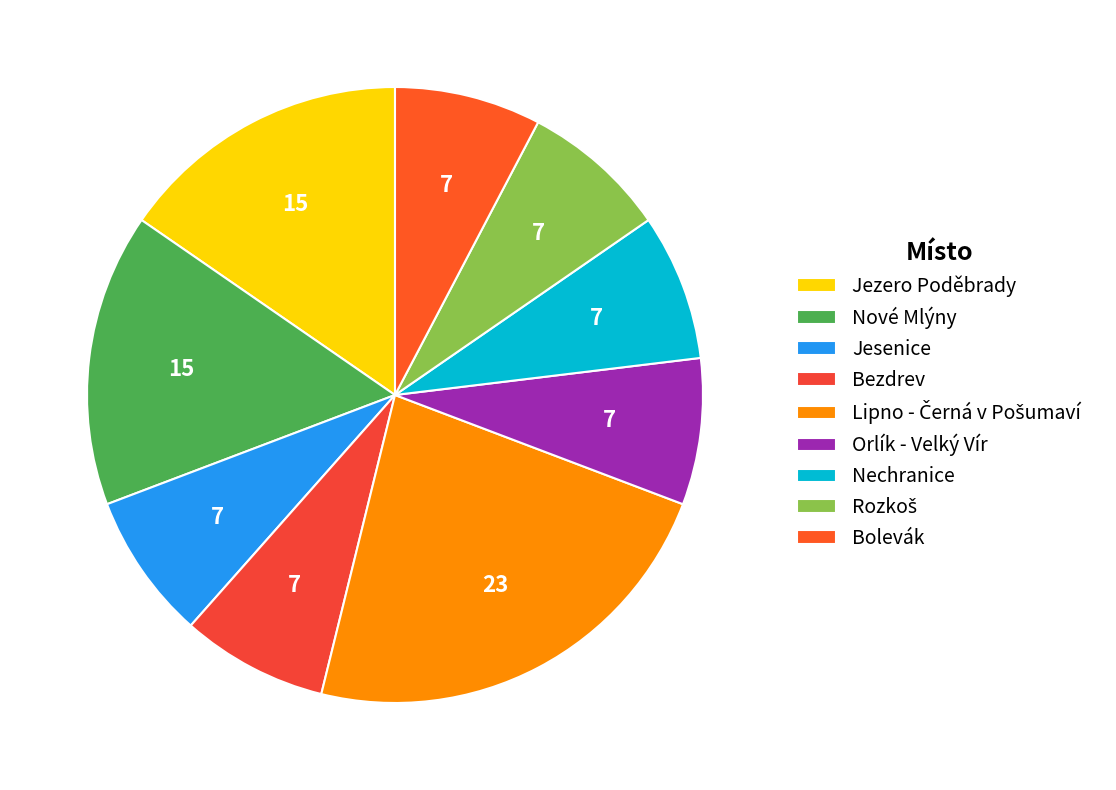

How many segments does this pie chart have?

9